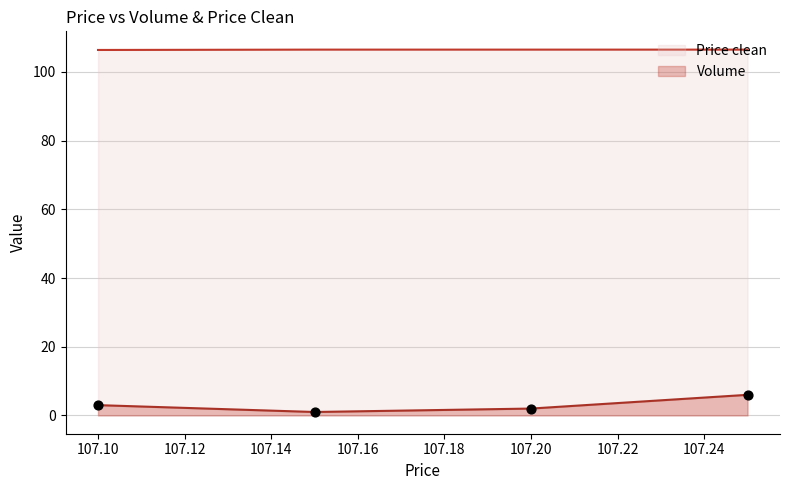

Which series reaches the minimum Y coordinate?

Volume